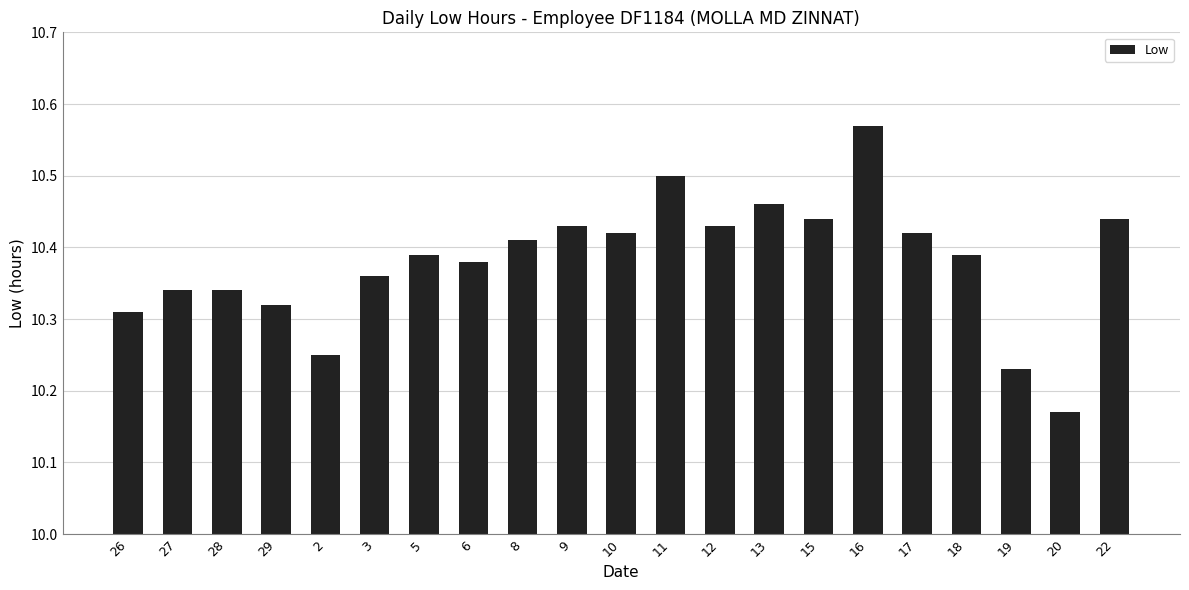

What is the sum of all values?

218.0